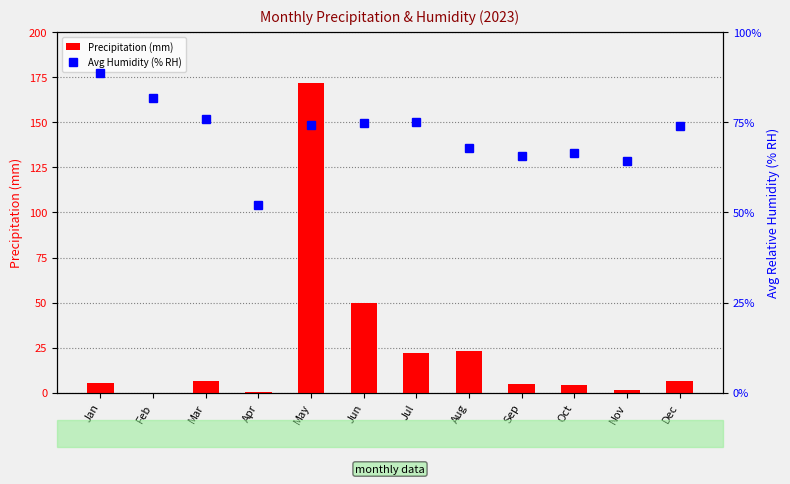

Reading right to left, extract all data points from this chart.

Precipitation (mm): 6.4	1.6	4.2	4.8	23.2	22.0	50.0	172.0	0.4	6.6	0.0	5.4
Avg Humidity (% RH): 74.0	64.3	66.5	65.7	67.8	75.1	74.9	74.3	52.2	75.8	81.9	88.6